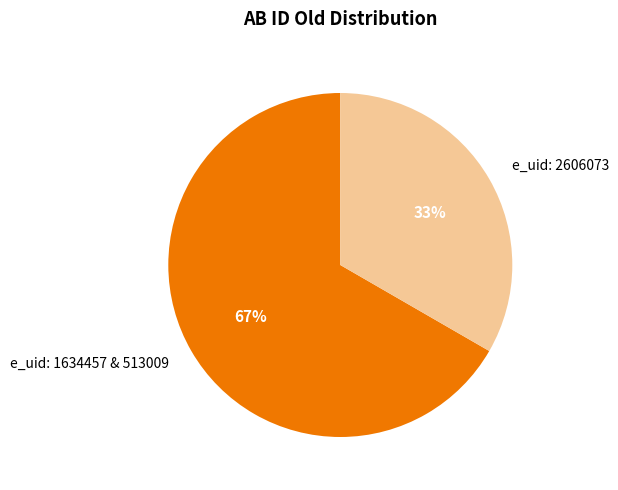

Is the sum of e_uid: 2606073 and e_uid: 1634457 & 513009 greater than half?

Yes